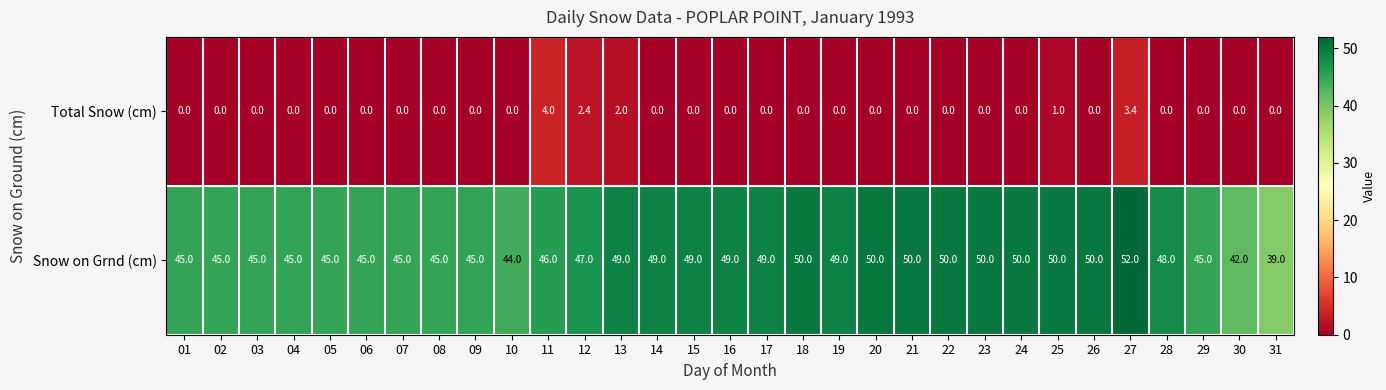

Which series has the largest range (max minus min)?

Snow on Grnd (cm)